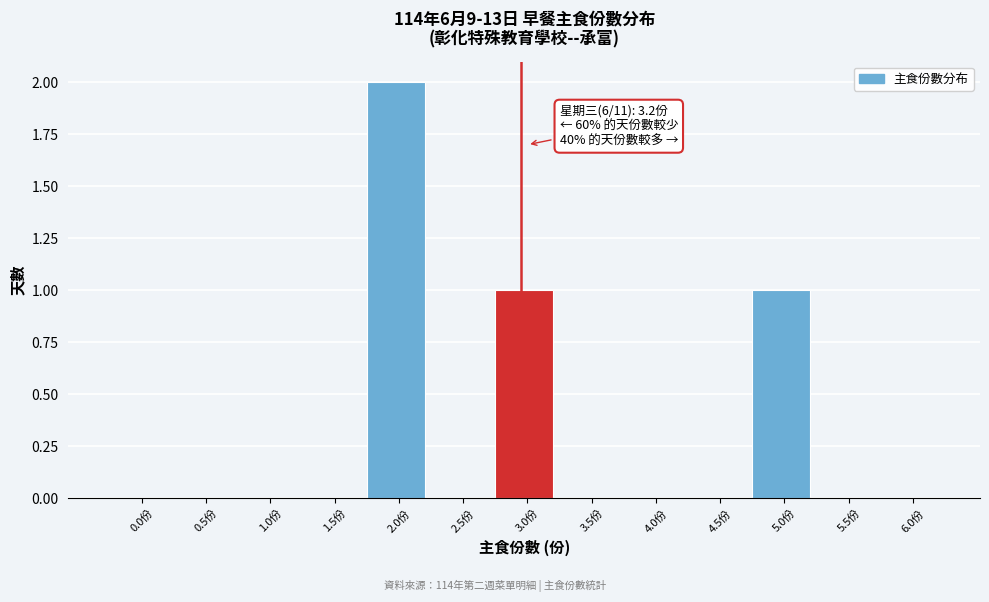

Reading left to right, what are all the values shown in this chart?

0.0份=0	0.5份=0	1.0份=0	1.5份=0	2.0份=2	2.5份=0	3.0份=1	3.5份=0	4.0份=0	4.5份=0	5.0份=1	5.5份=0	6.0份=0